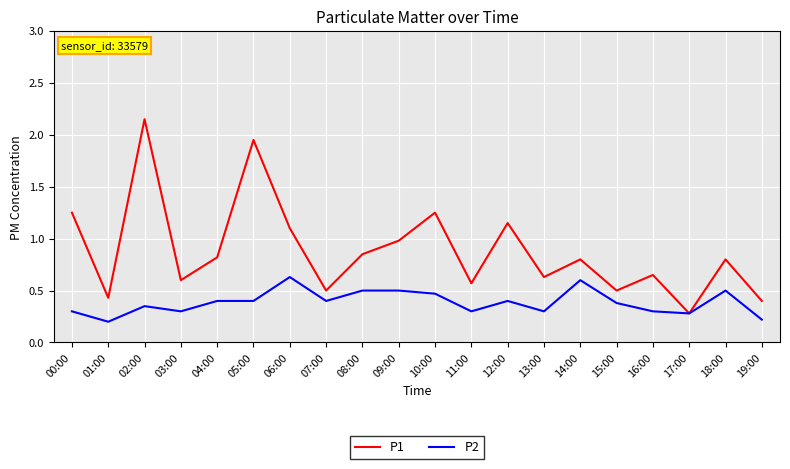

Which series has the largest total across all categories?

P1